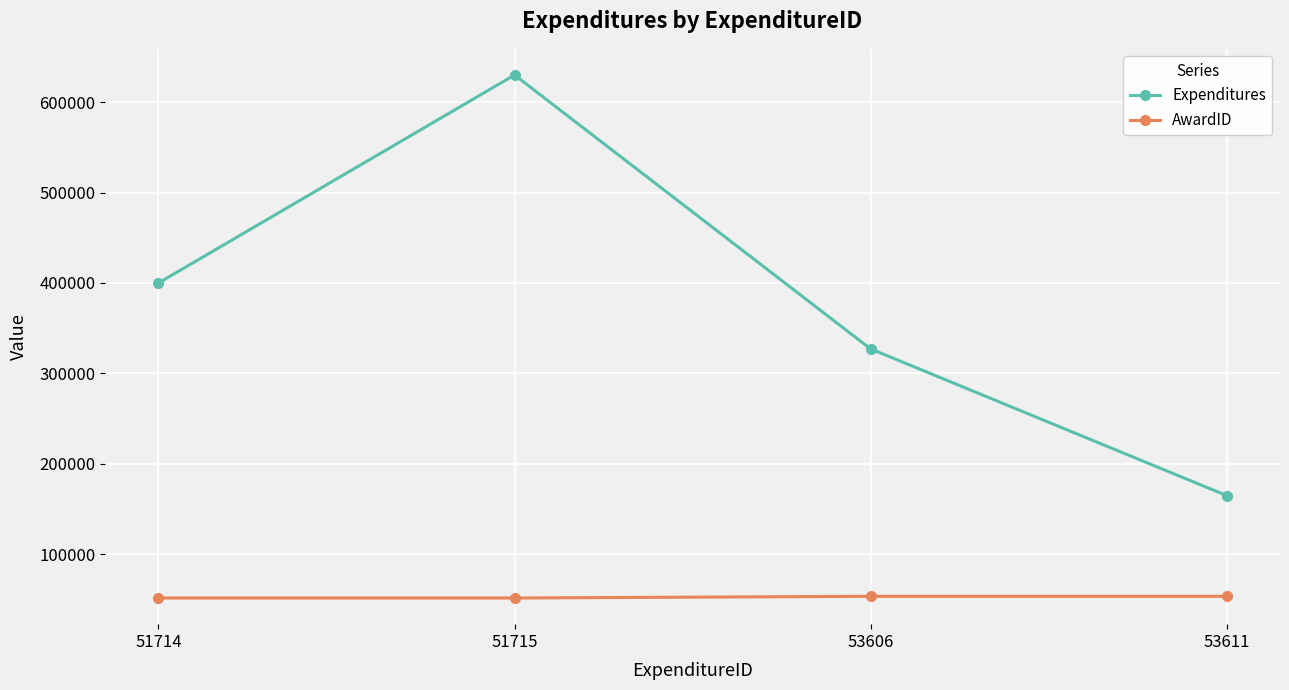

True or false: Expenditures has a value of 327151 at 53606.

True